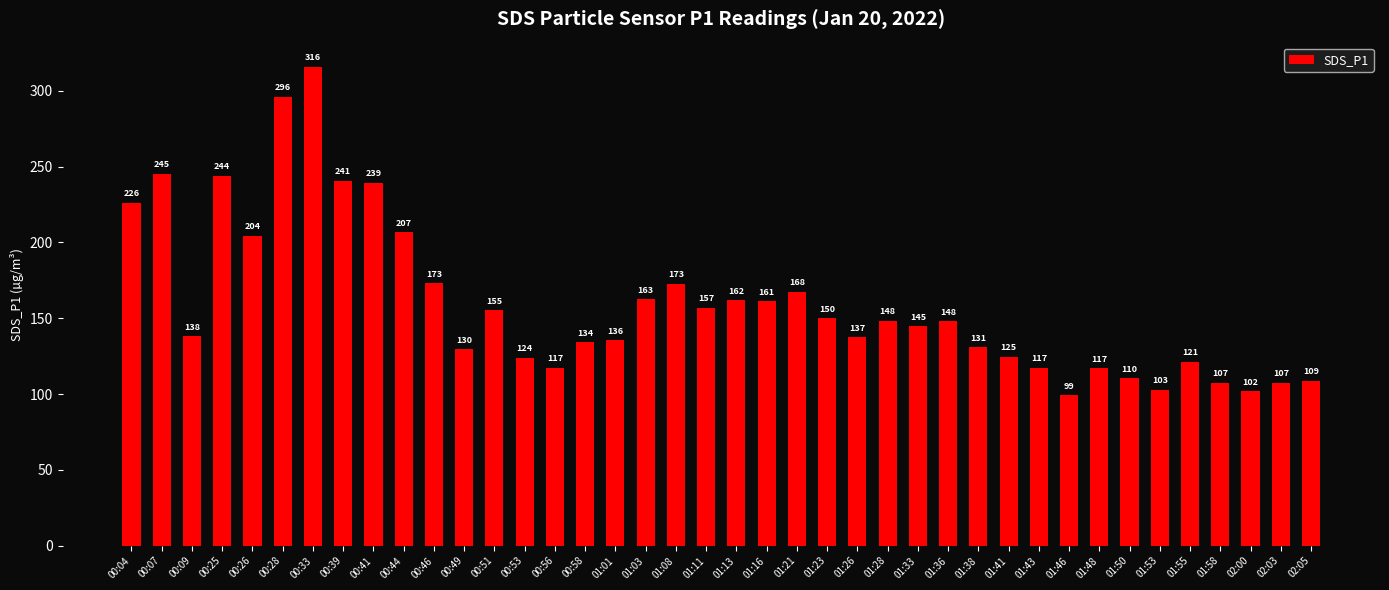

Between 00:25 and 01:21, which is larger?

00:25